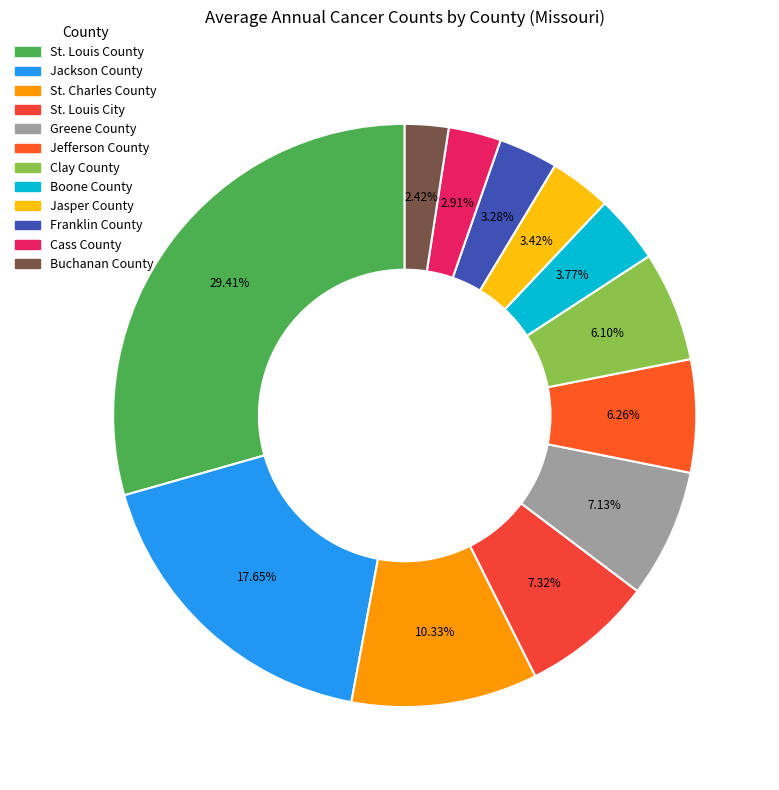

What is the total percentage of St. Louis City and Clay County?

13.4%